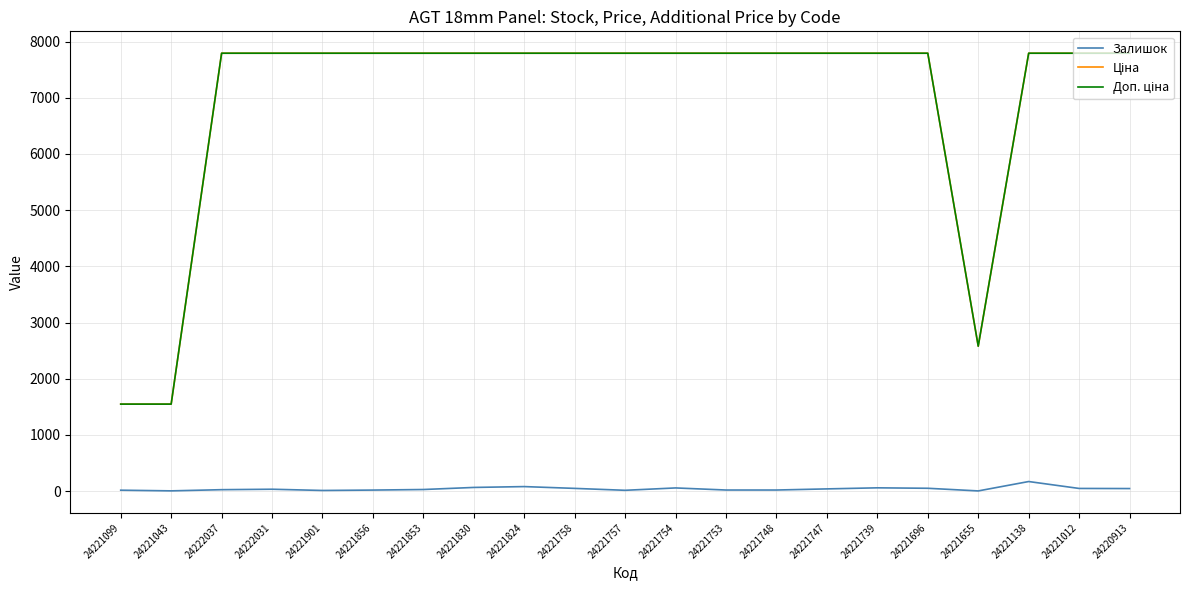

The Залишок series shows 3.0 at 24221655. True or false?

True